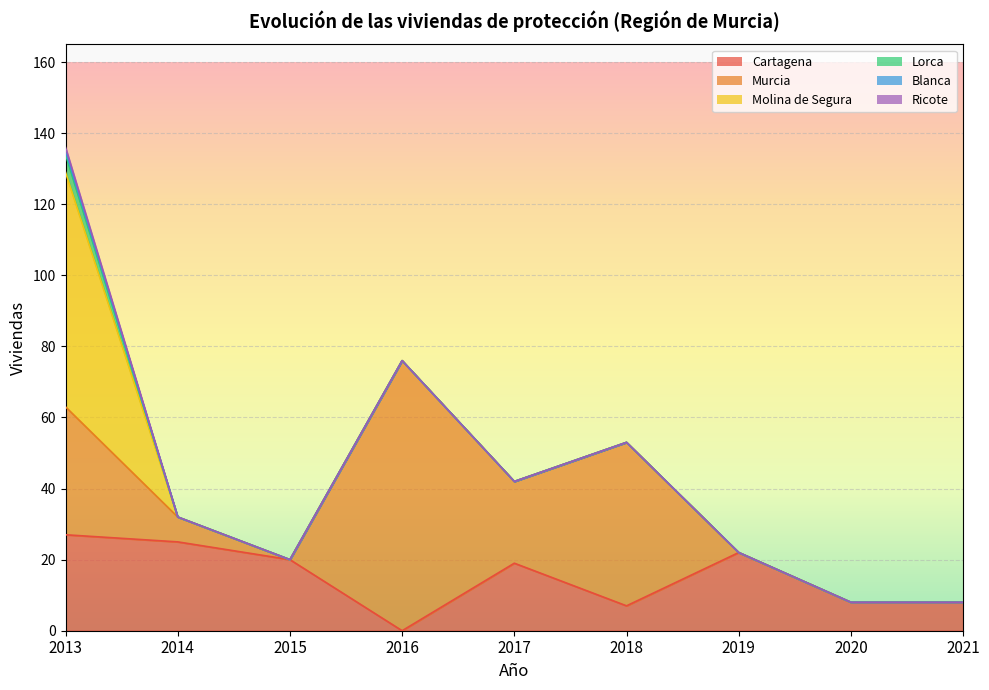

Reading left to right, what are all the values shown in this chart?

Cartagena: 27	25	20	0	19	7	22	8	8
Murcia: 36	7	0	76	23	46	0	0	0
Molina de Segura: 66	0	0	0	0	0	0	0	0
Lorca: 5	0	0	0	0	0	0	0	0
Blanca: 1	0	0	0	0	0	0	0	0
Ricote: 1	0	0	0	0	0	0	0	0